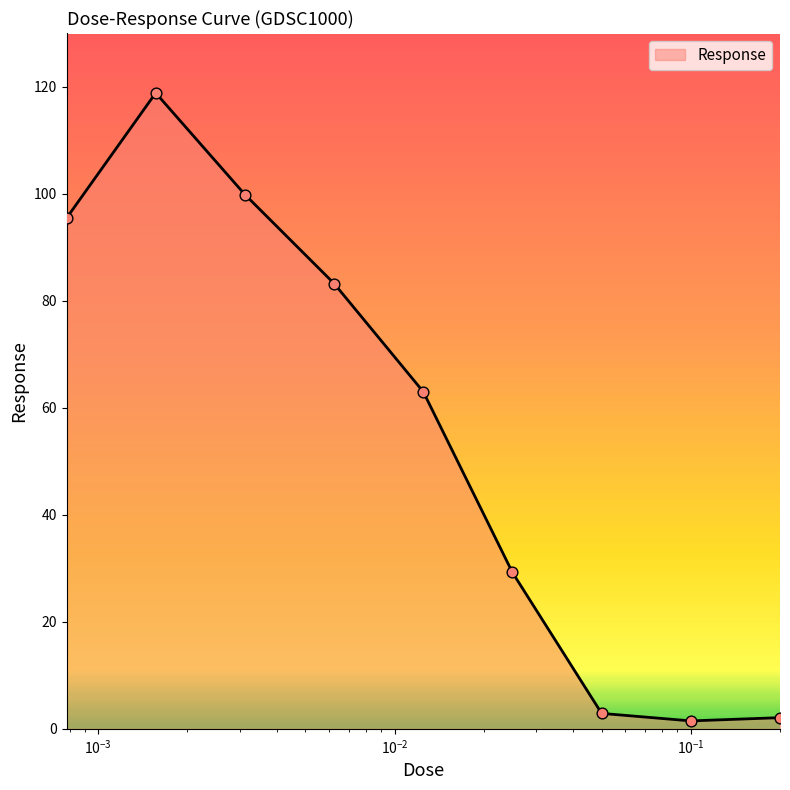

What is the maximum value shown in the chart?

118.8